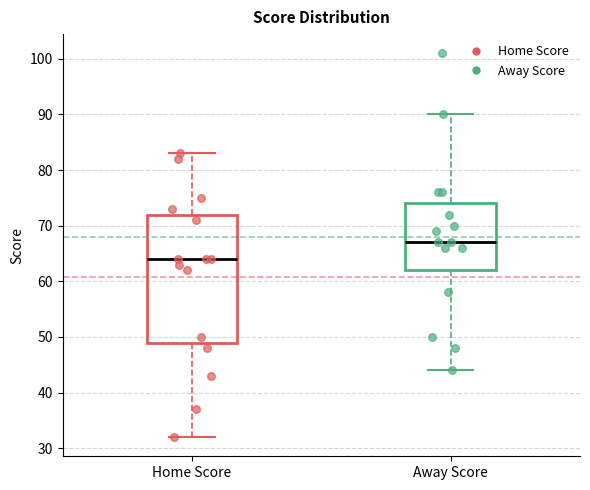

Which box is the tallest, from its lower edge to its upper edge?

Home Score